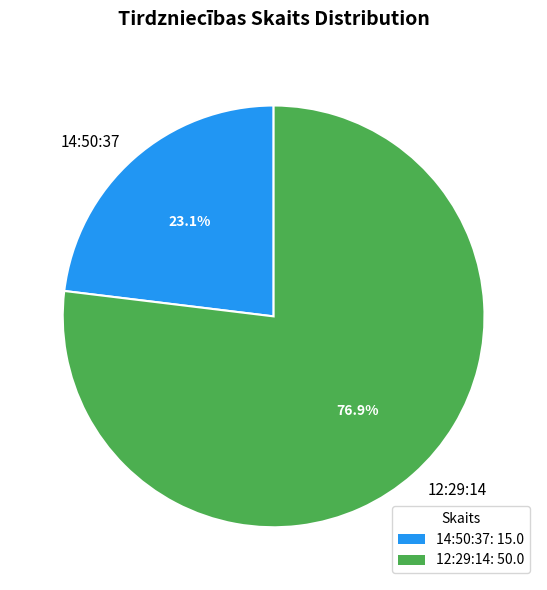

Between 12:29:14 and 14:50:37, which is larger?

12:29:14